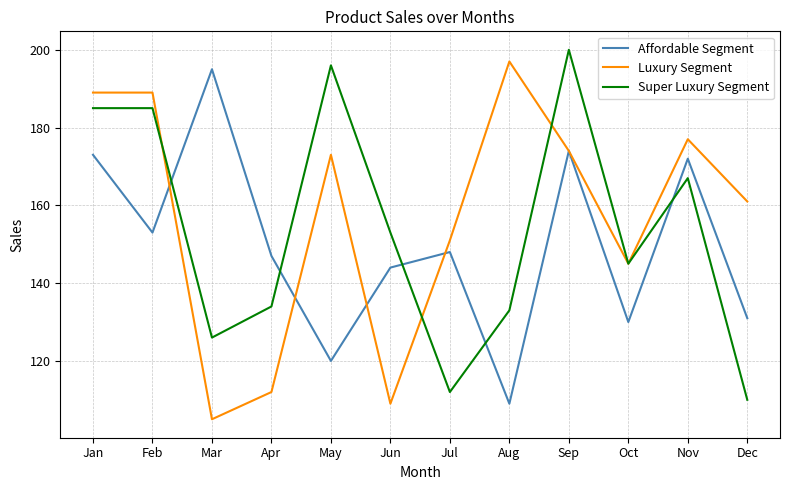

The value of Luxury Segment at Aug is 308. True or false?

False